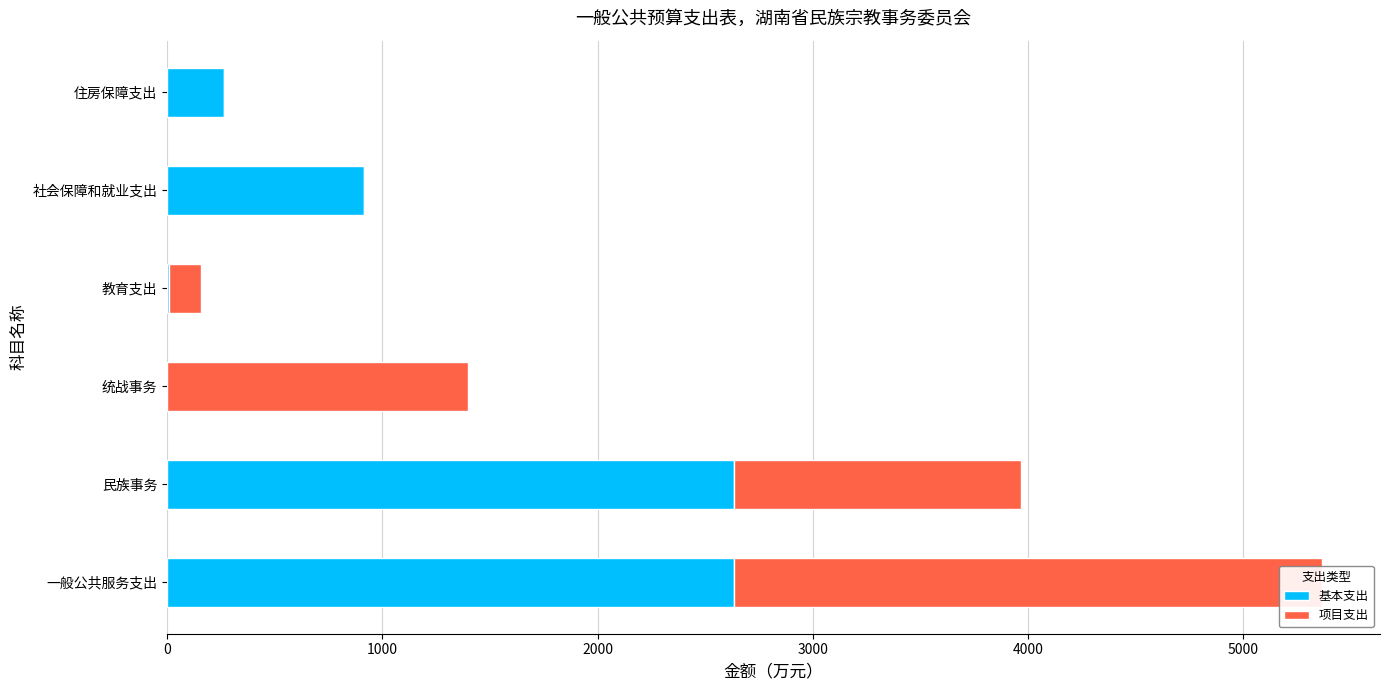

Rank the series by their maximum value, from lowest to highest.

基本支出, 项目支出